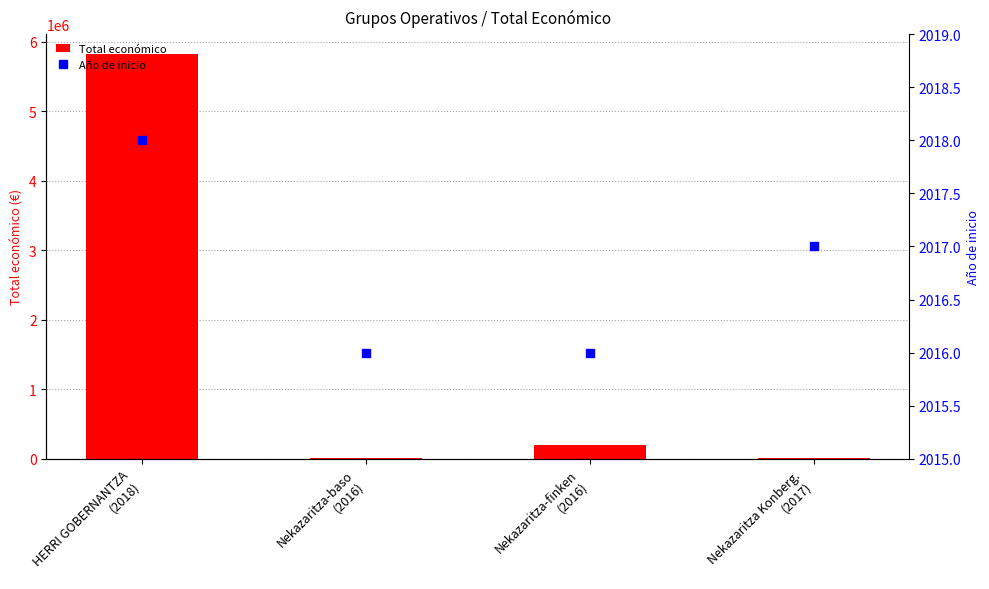

Are the bars grouped side by side (vs. stacked)?

Yes